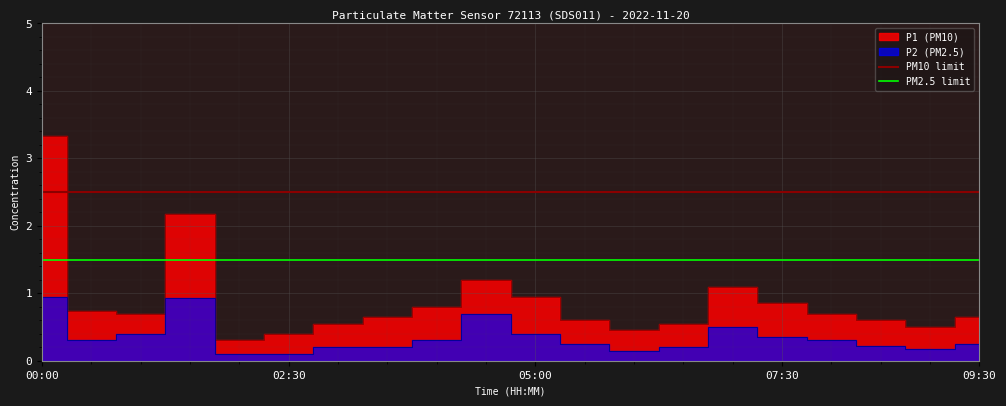

What is the average value of the PM10 limit series?

2.5